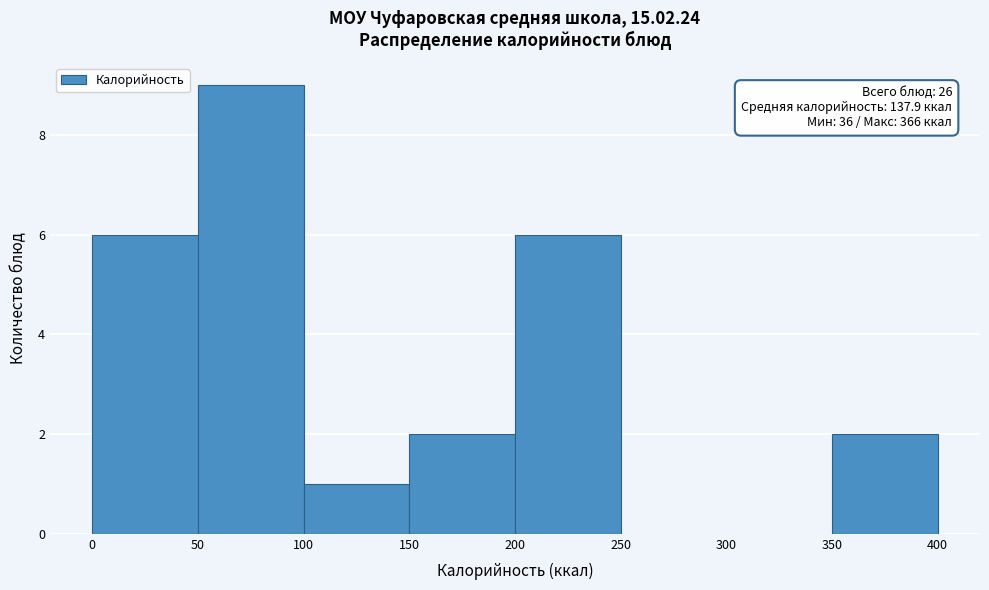

Which range on the x-axis has the tallest bar?

50 to 100